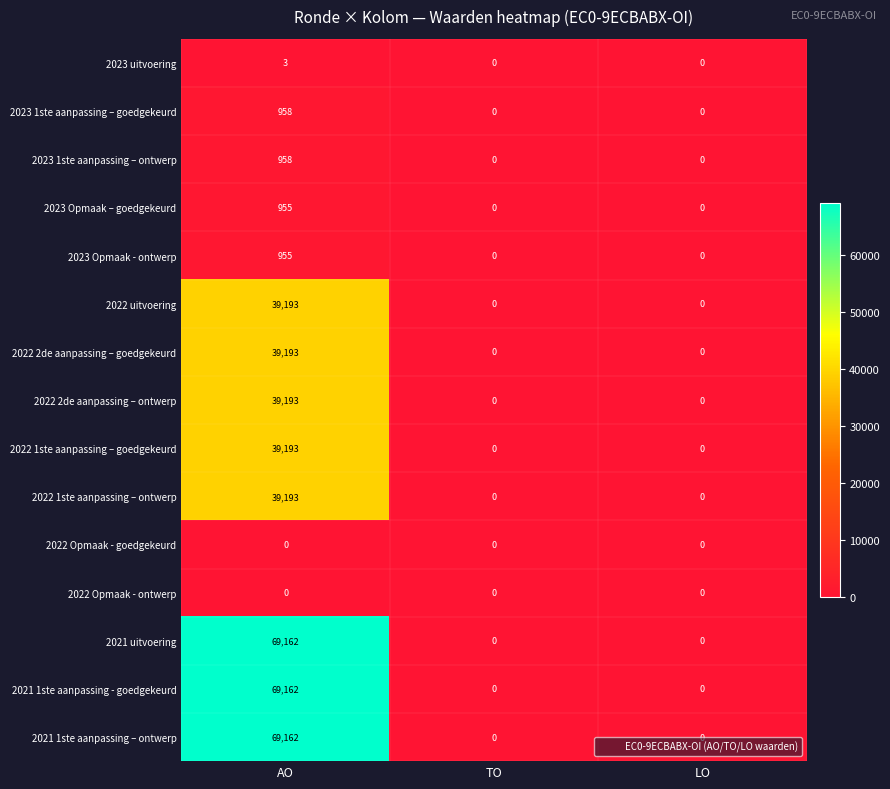

How many distinct data groups are displayed?

15